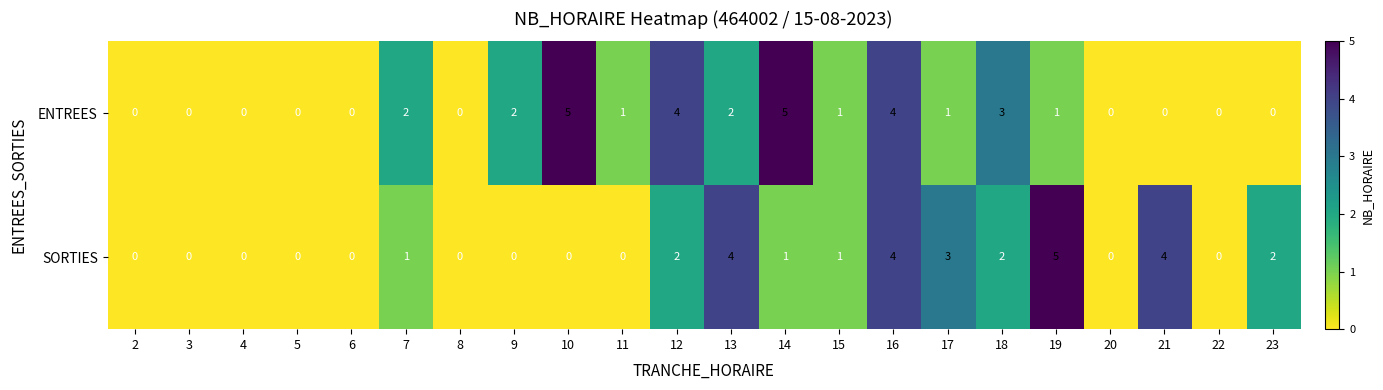

What is the highest value of the ENTREES series?

5